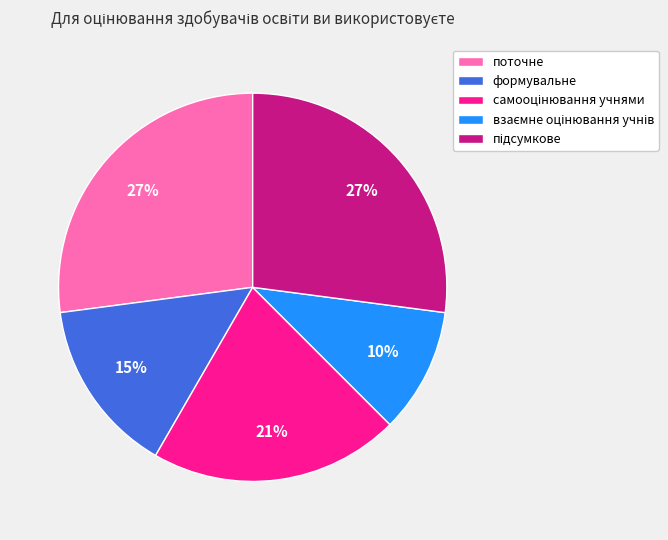

Is there a majority slice in this chart?

No